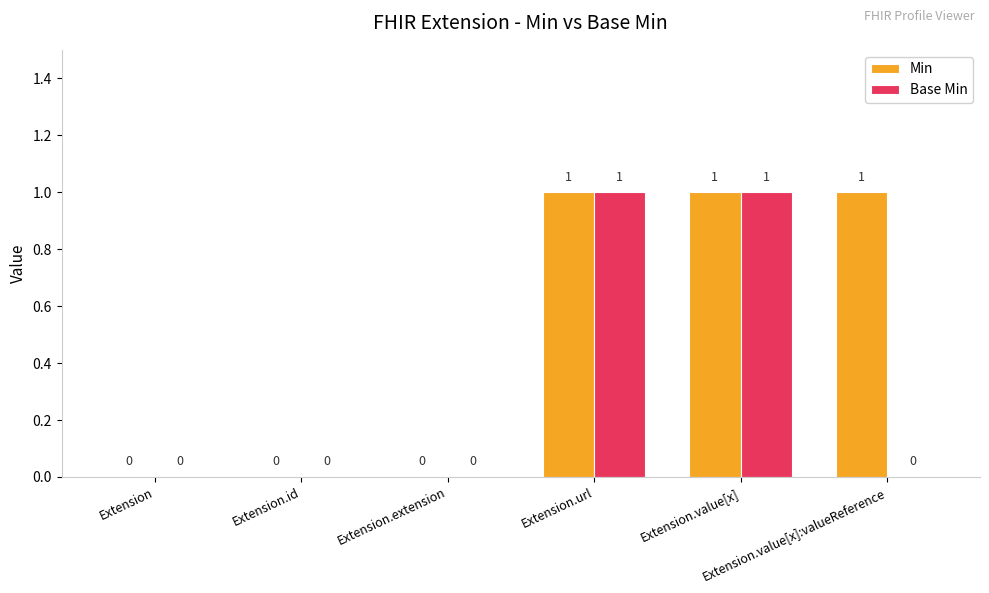

Is it true that Base Min equals 0 at Extension.value[x]:valueReference?

True